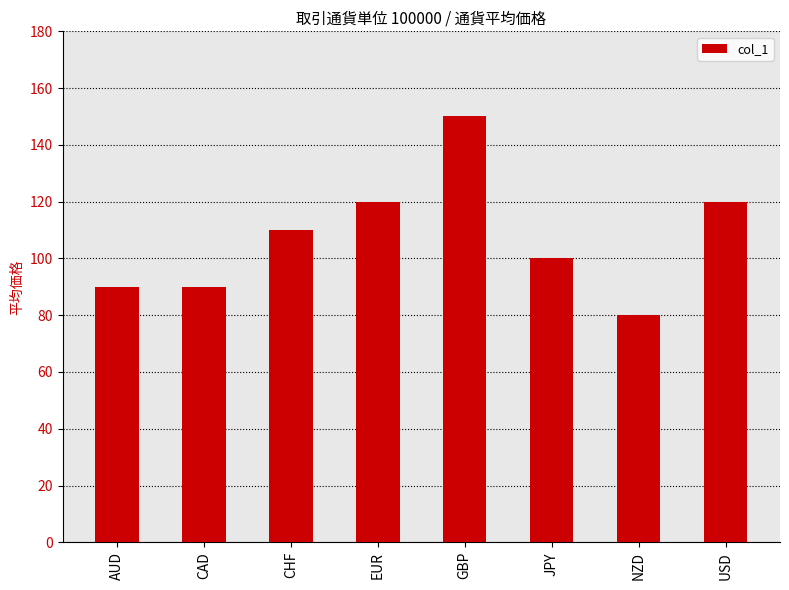

Approximately how many times larger is the value at GBP compared to NZD?

1.9